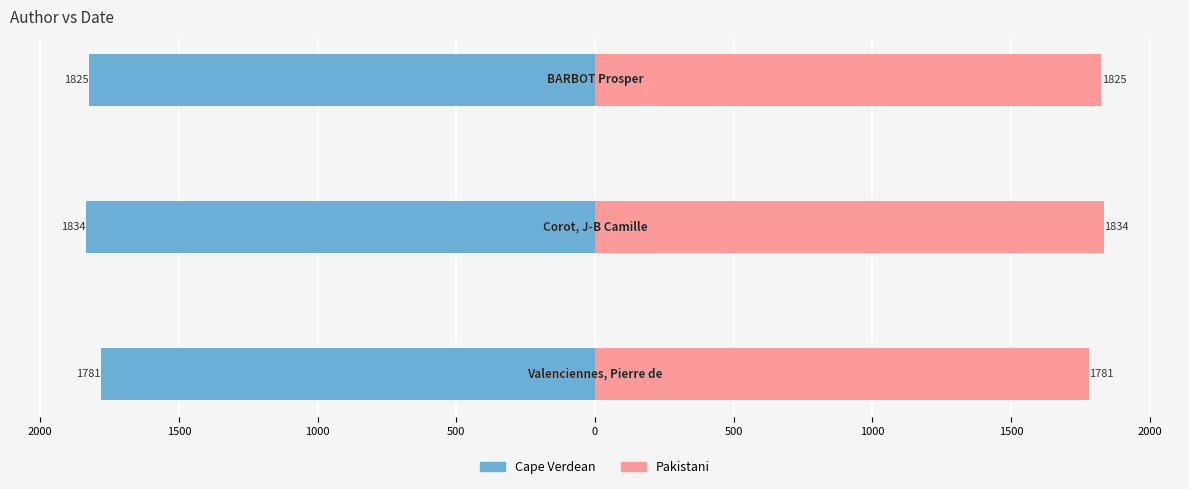

Count the number of data series in this chart.

2